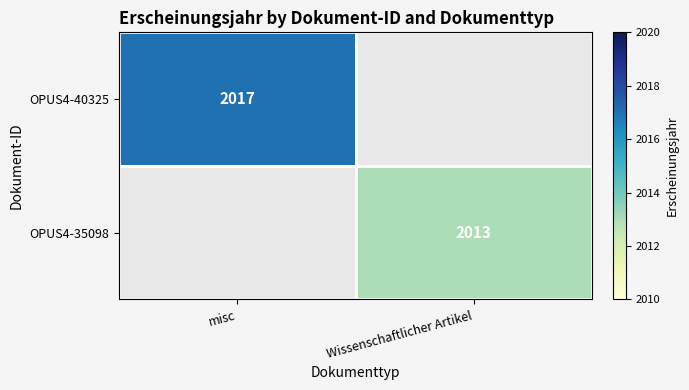

What is the maximum value shown in the chart?

2017.0